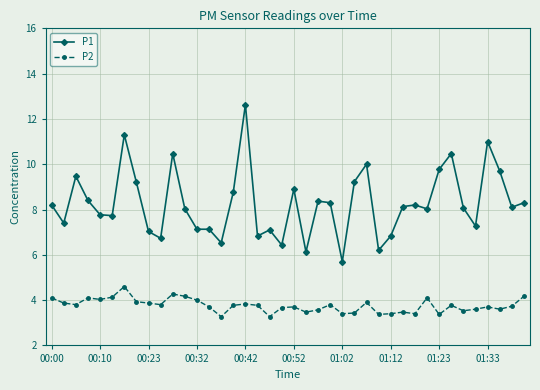

Does the chart display data point markers on the line(s)?

Yes